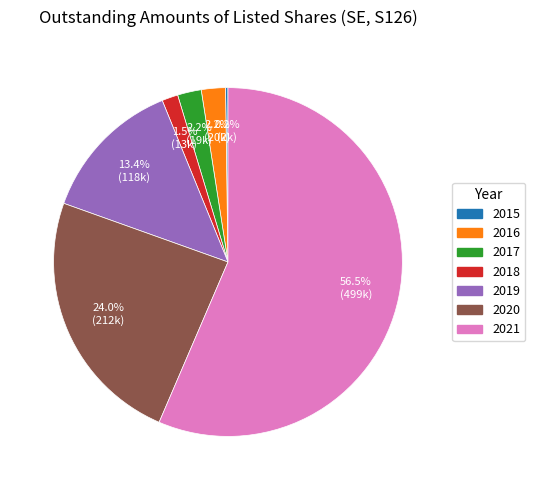

Is there any slice that represents more than half of the pie?

Yes